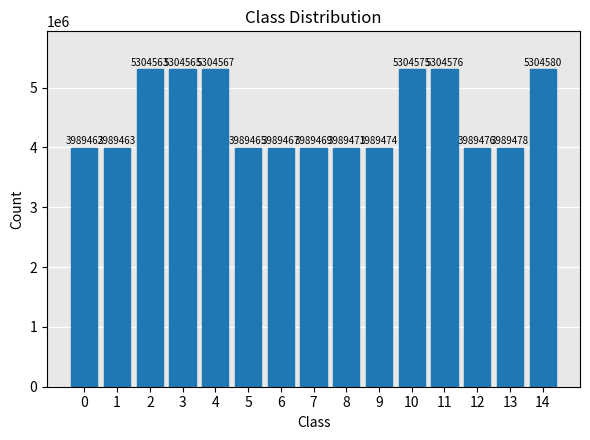

What is the sum of the values at 10 and 13?

9294053